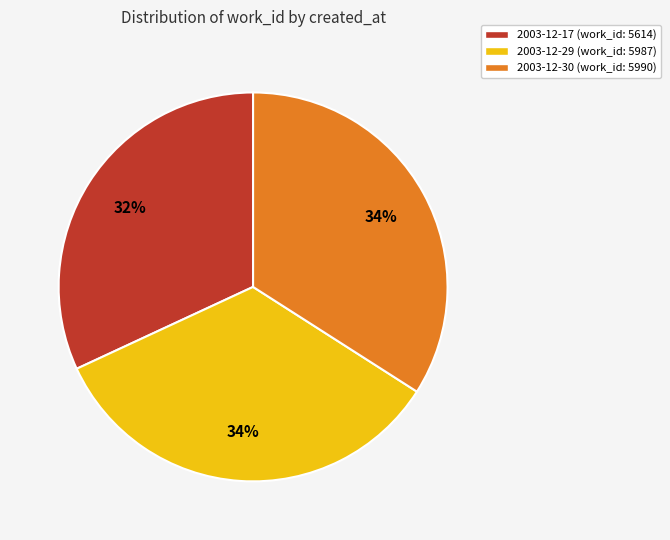

True or false: 2003-12-17 accounts for 32% of the total.

True